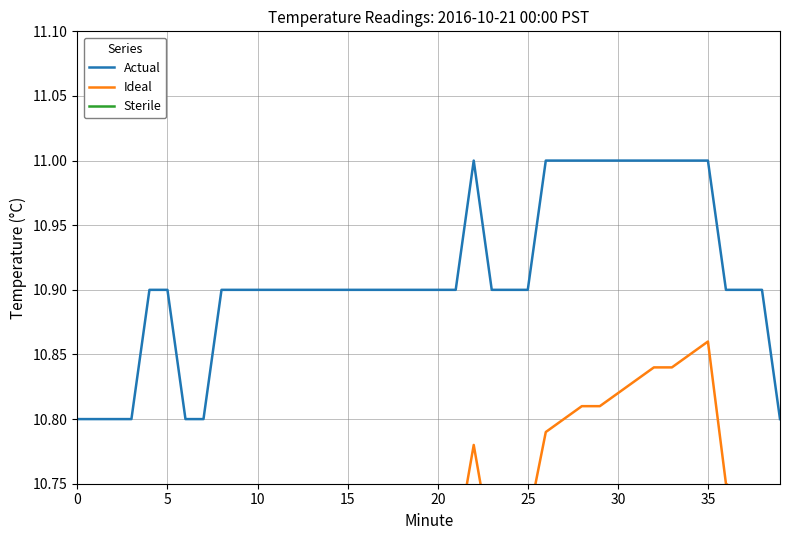

Between 17 and 16, which is larger?

17